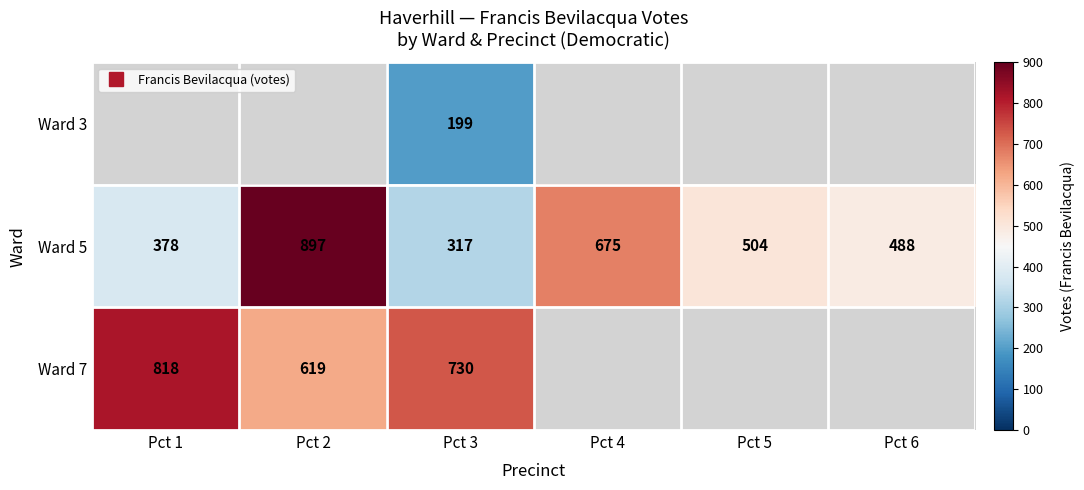

What is the lowest value of the Ward 5 series?

317.0